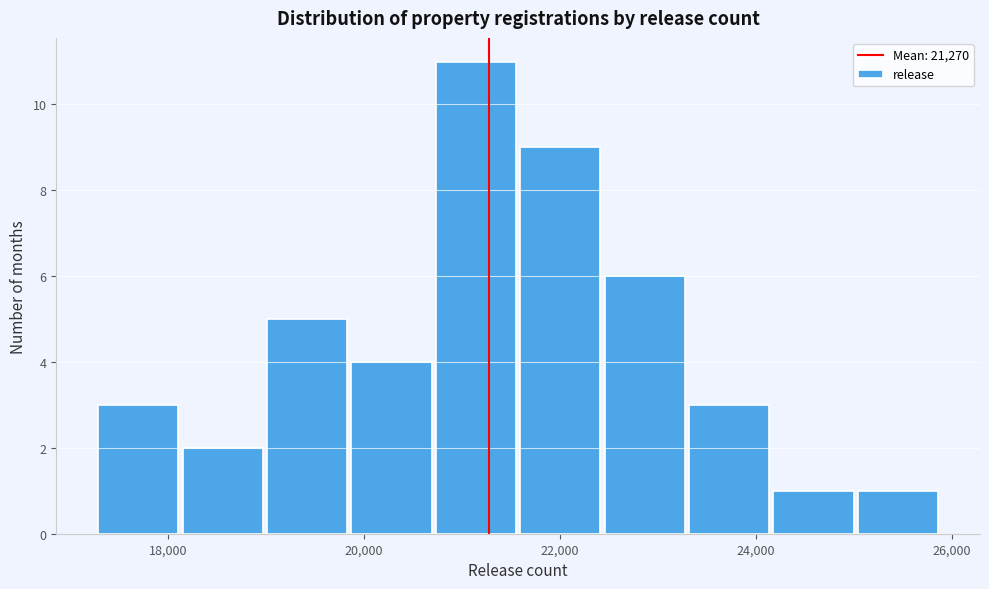

Reading left to right, list every bar in this chart as the range it spans on the x-axis followed by its height. Neither the bar edges nor the heights are printed on the chart, so give them approximately, as read against the axes.

17200 to 18200: 3
18200 to 19000: 2
19000 to 19800: 5
19800 to 20800: 4
20800 to 21600: 11
21600 to 22400: 9
22400 to 23200: 6
23200 to 24200: 3
24200 to 25000: 1
25000 to 25800: 1